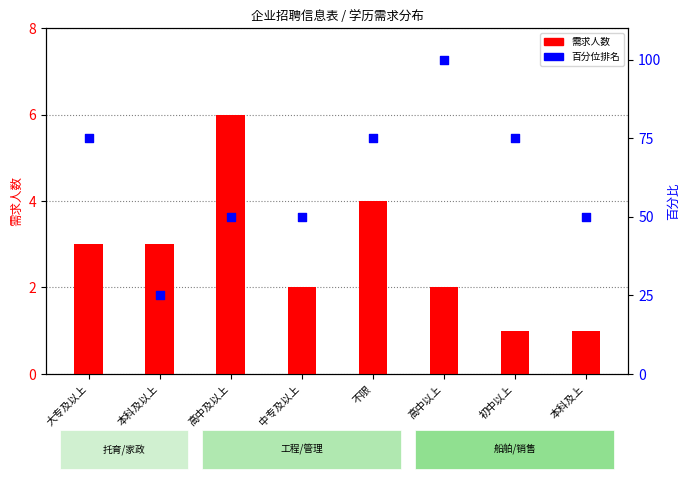

Which series reaches the maximum Y coordinate?

百分位